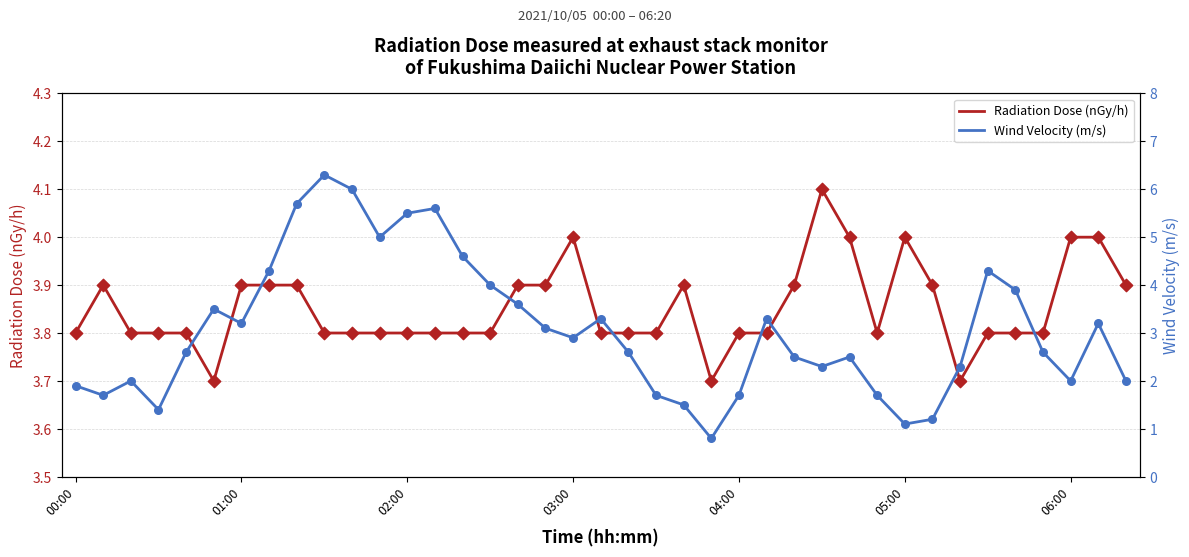

What are all the series names shown in the legend?

Radiation Dose (nGy/h), Wind Velocity (m/s)